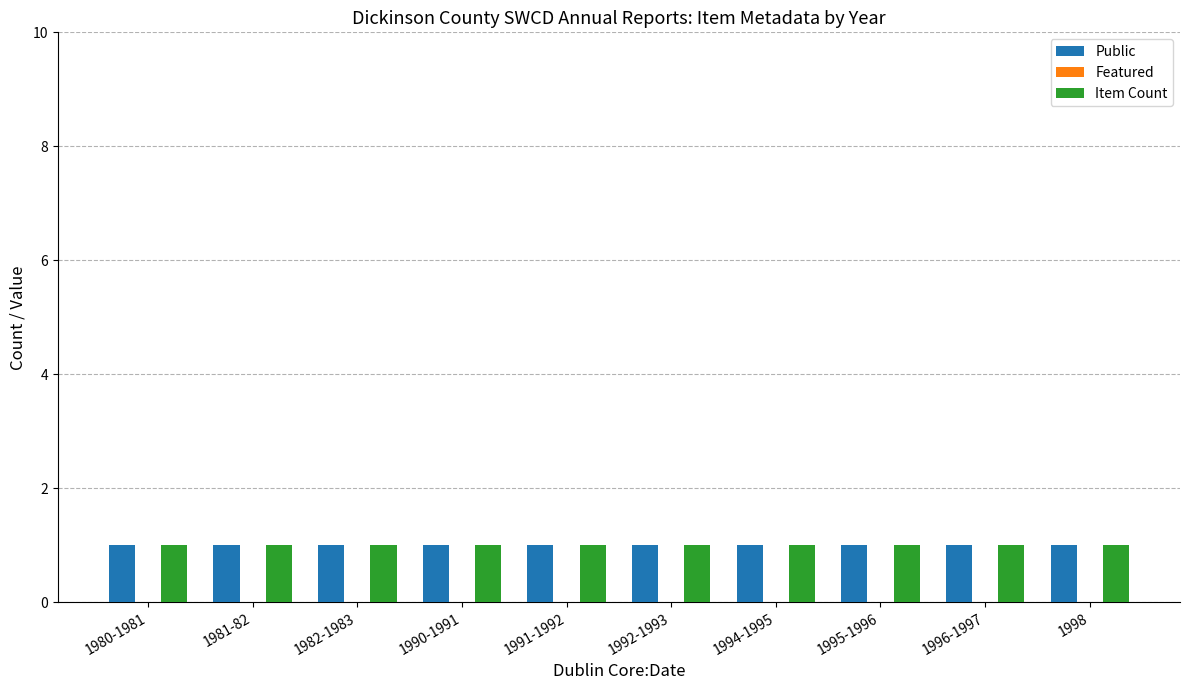

What are all the series names shown in the legend?

Public, Featured, Item Count